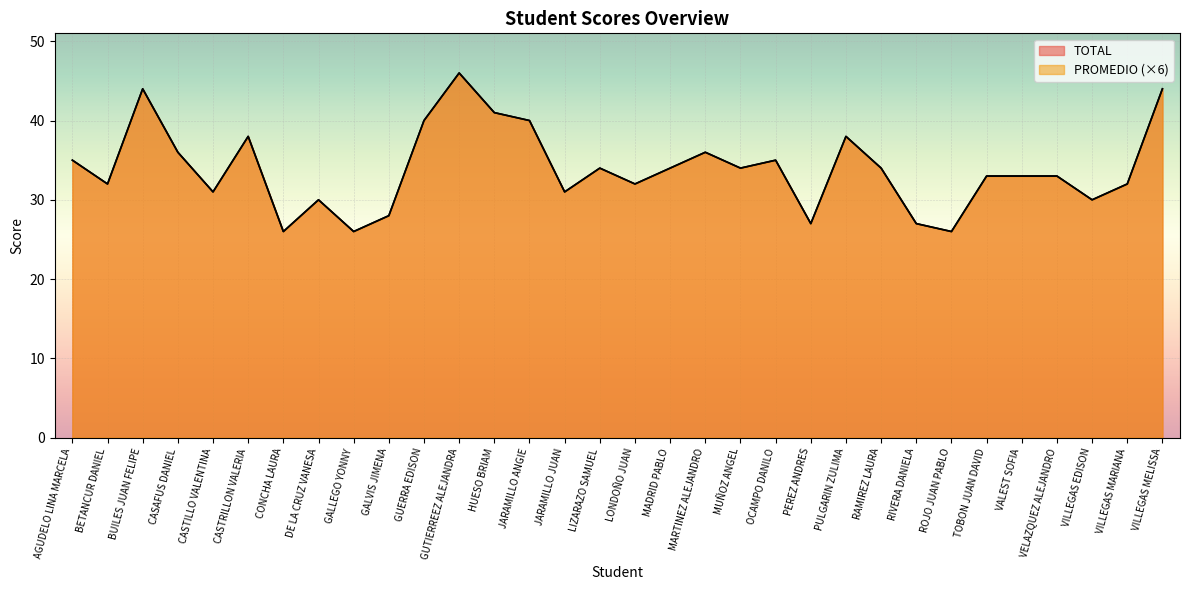

Is it true that TOTAL equals 40 at JARAMILLO ANGIE?

True